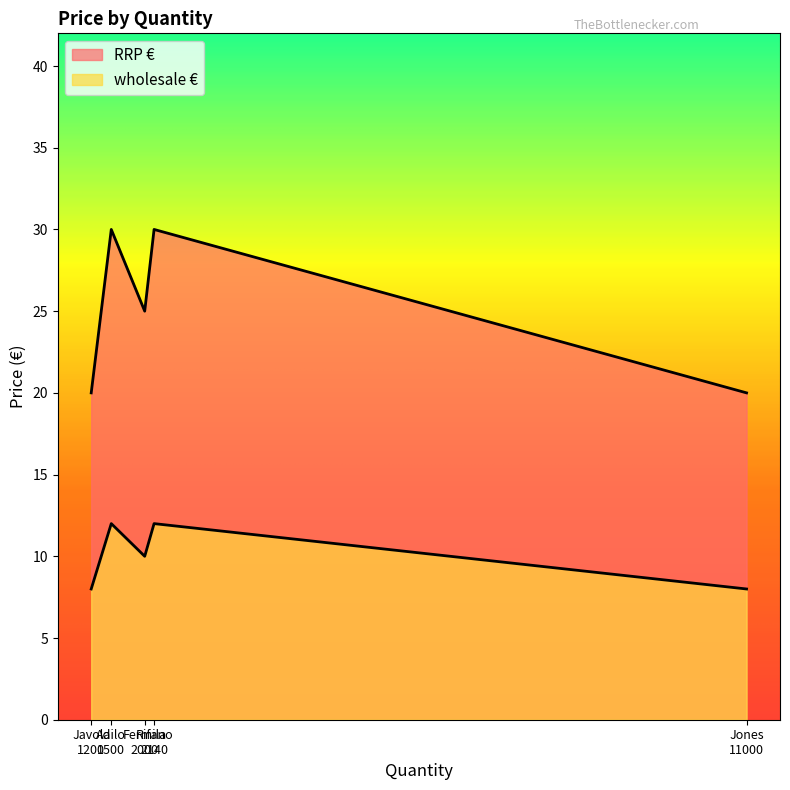

Which category has the lowest value across all series?

Javola
1200